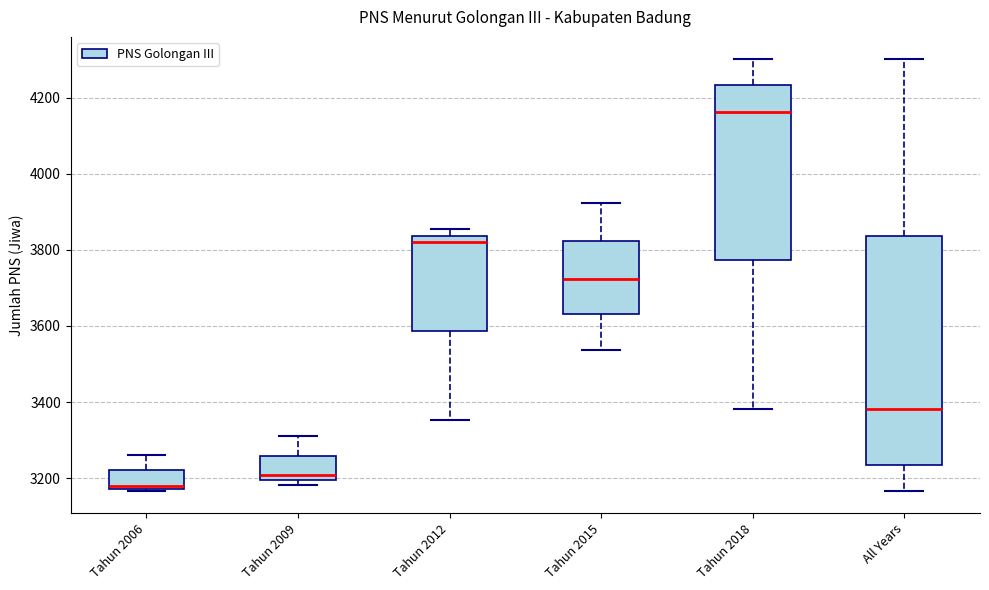

Reading left to right, read every box against the y-axis: the position of its median line, the range the box covers, and the ends of its whiskers. The values are not printed on the chart, so give them approximately, as read against the axis.

Tahun 2006: median 3180 (just above the box's lower edge), box 3180 to 3220, whiskers 3160 to 3260
Tahun 2009: median 3200 (just above the box's lower edge), box 3200 to 3260, whiskers 3180 to 3320
Tahun 2012: median 3820, box 3580 to 3840, whiskers 3360 to 3860
Tahun 2015: median 3720, box 3640 to 3820, whiskers 3540 to 3920
Tahun 2018: median 4160, box 3780 to 4240, whiskers 3380 to 4300
All Years: median 3380, box 3240 to 3840, whiskers 3160 to 4300